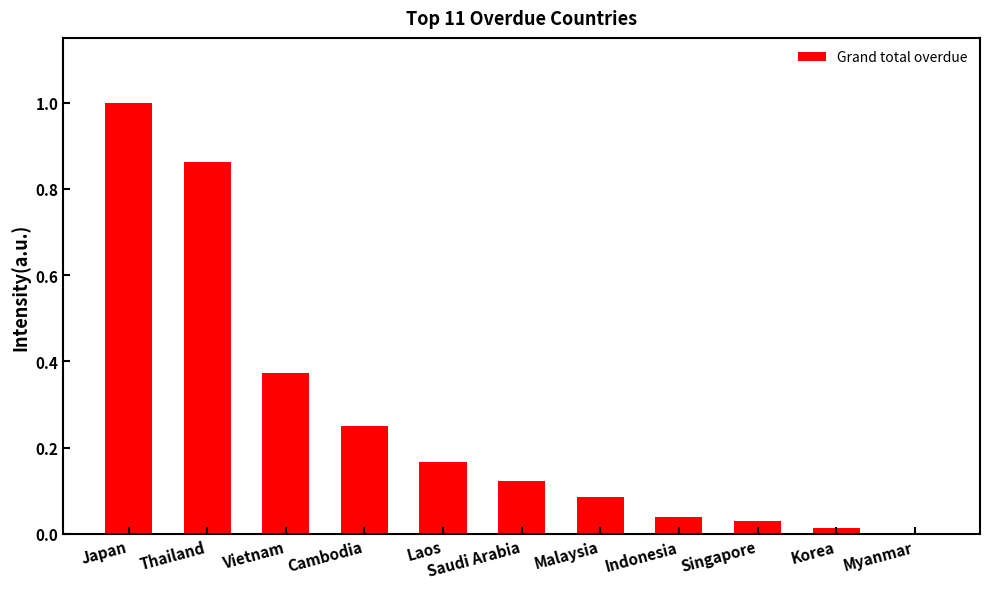

The value at Singapore is 0.0. True or false?

True